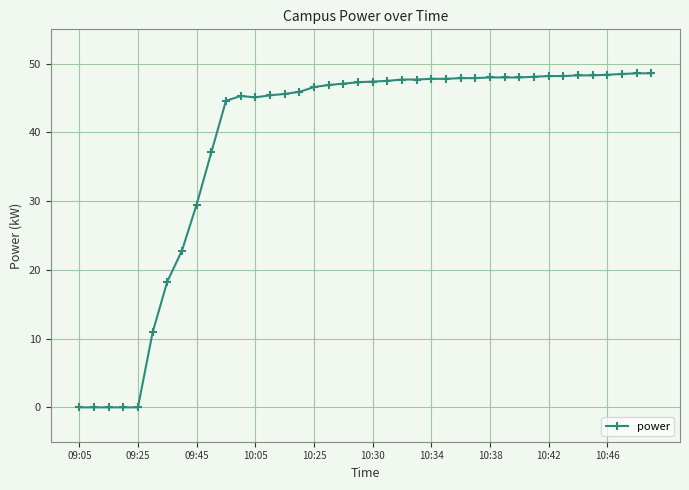

What is the greatest value displayed?

48.6